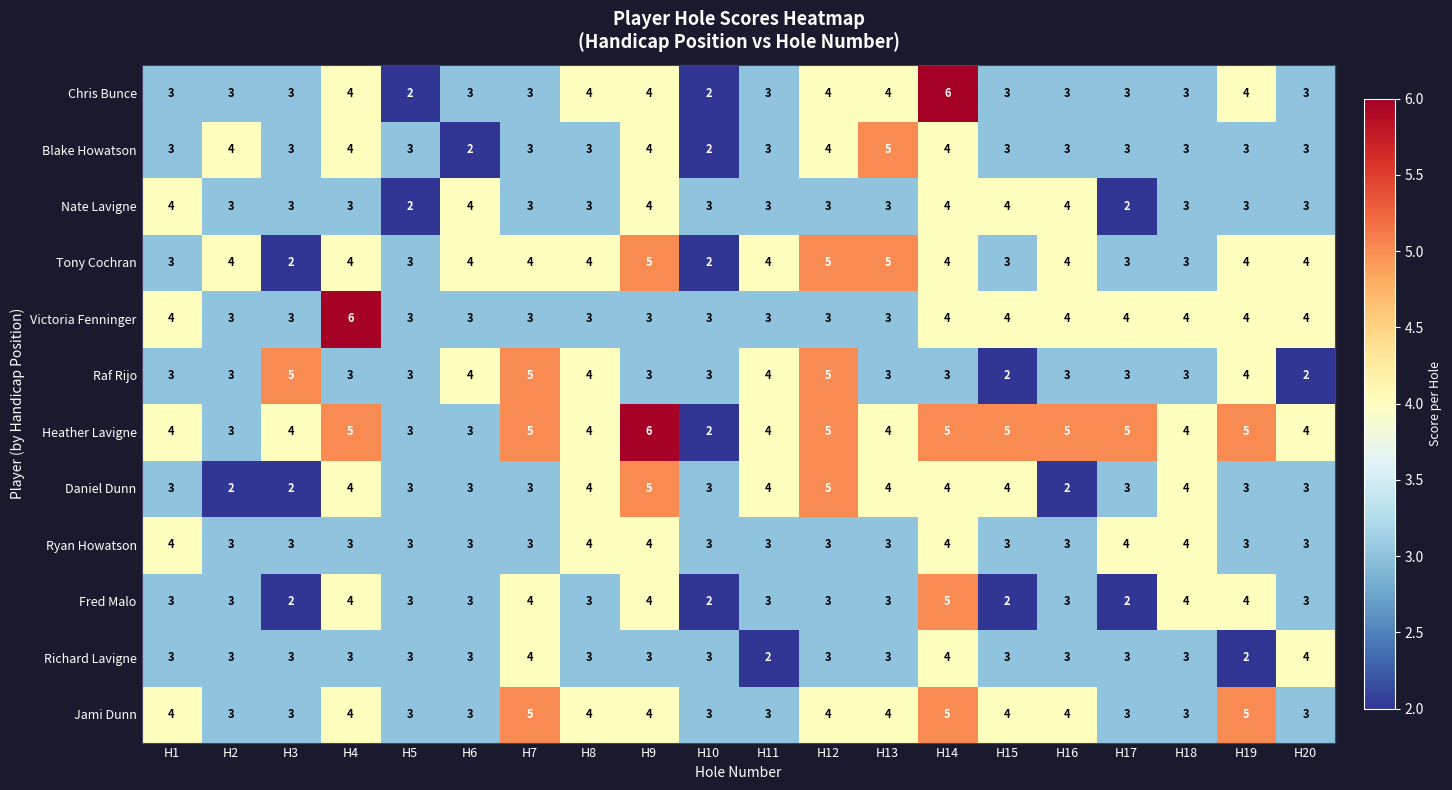

How many categories are shown in the chart?

20